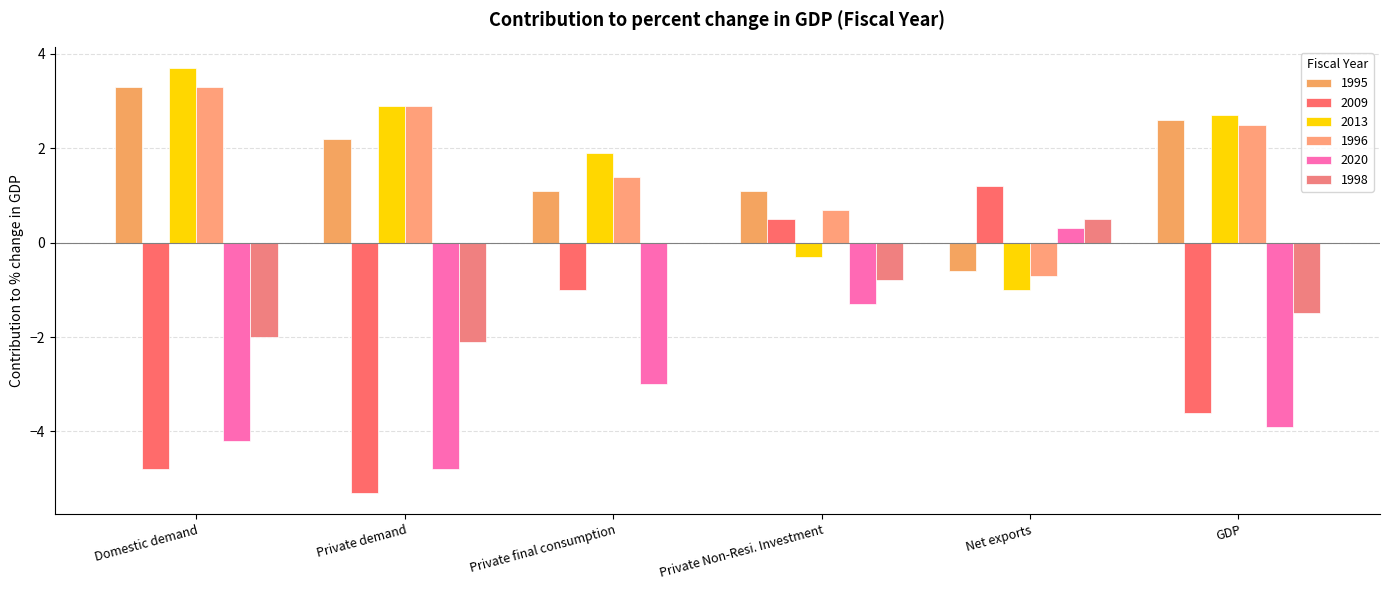

List the labels in order of 2009 value, smallest first.

Private demand, Domestic demand, GDP, Private final consumption, Private Non-Resi. Investment, Net exports